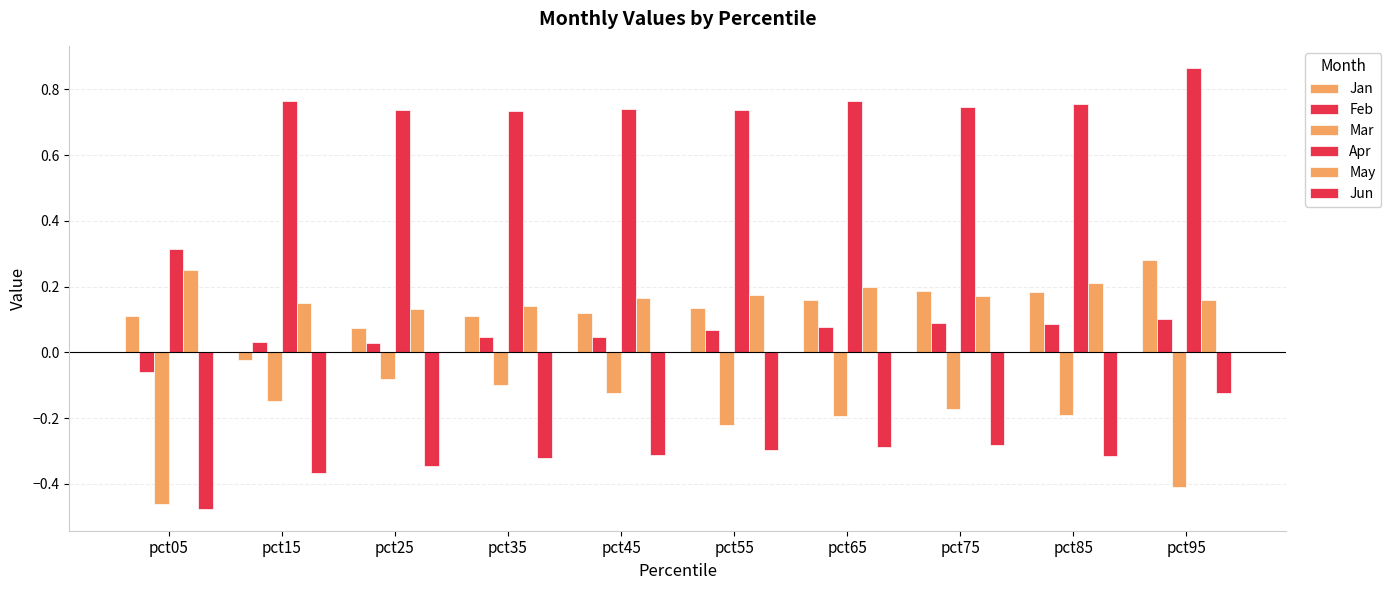

How many groups of bars are there?

10